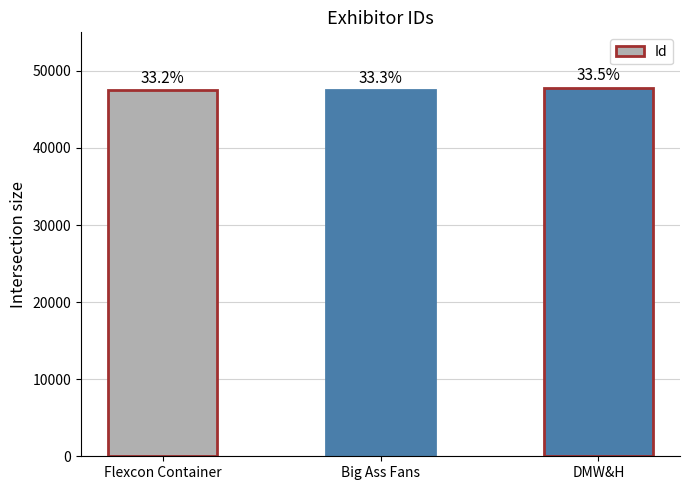

At which label is the value closest to 47664?

Big Ass Fans